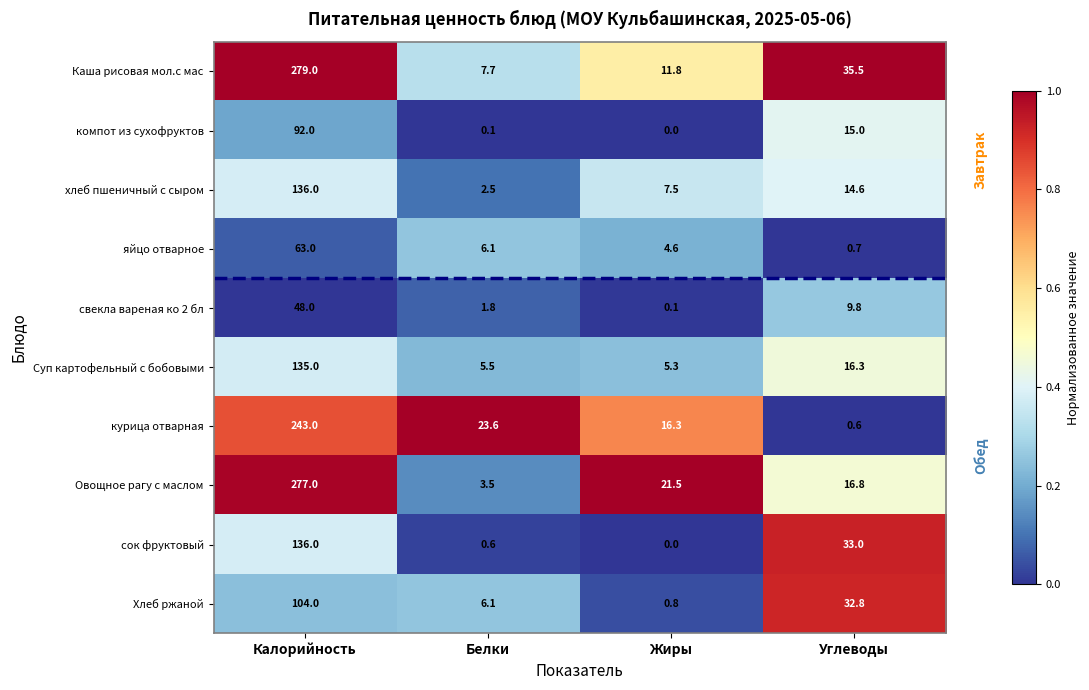

What is the spread (max minus min) of values at Жиры?

21.5